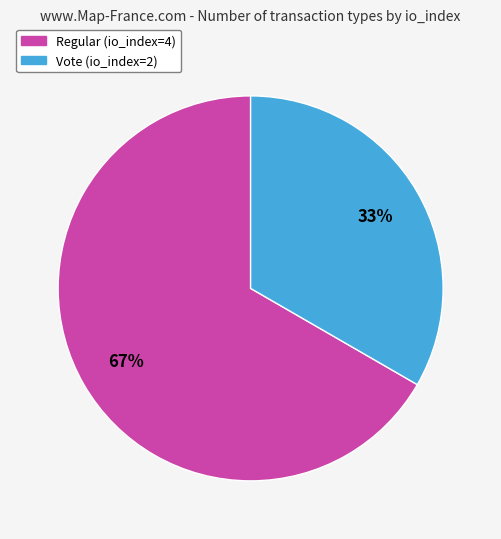

What percentage is the Vote (io_index=2) slice, to the nearest percent?

33%